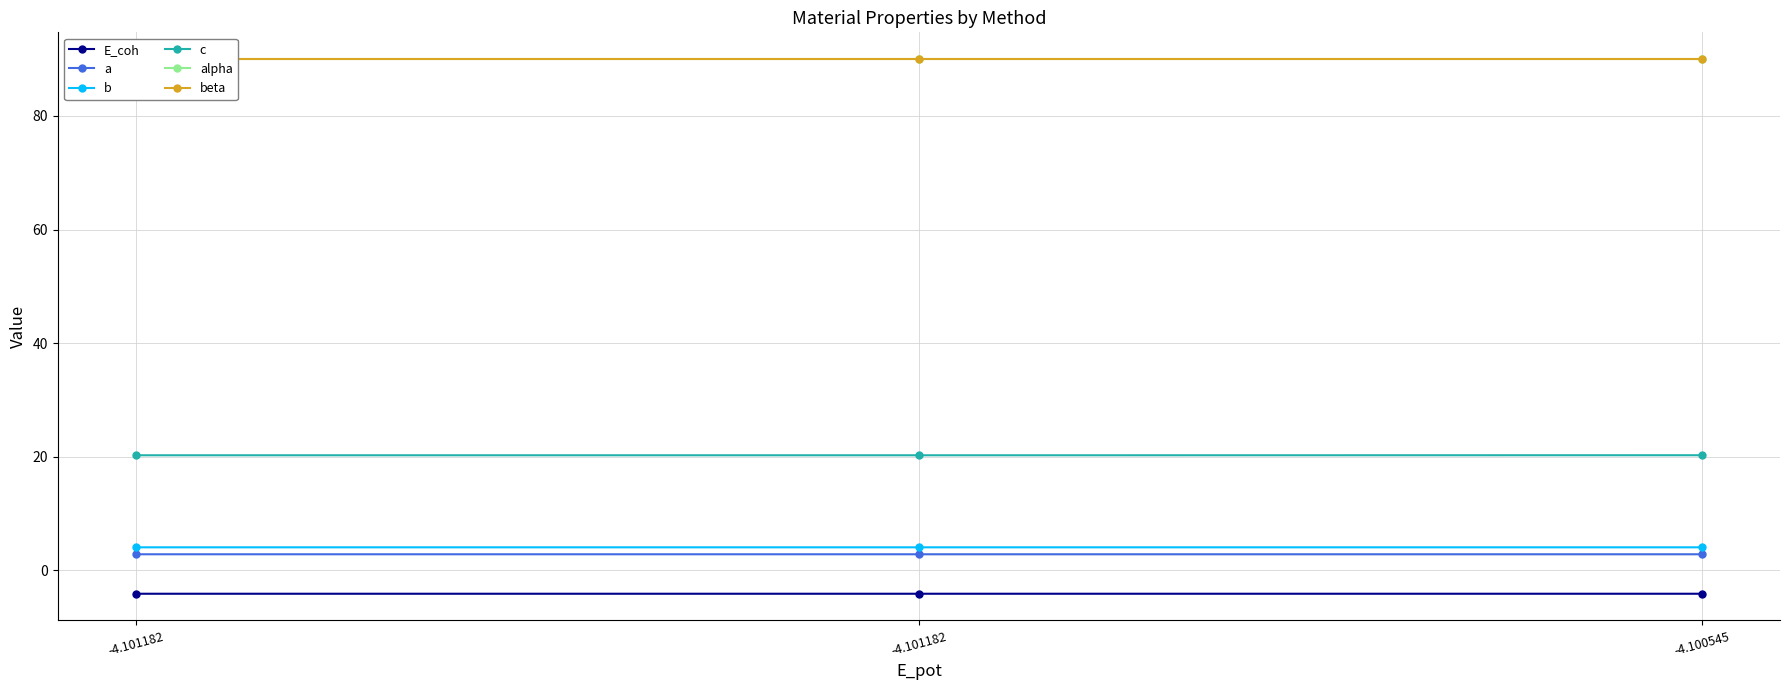

Reading left to right, list all the values displayed in this chart.

E_coh: -4.101182=-4.1	-4.101182=-4.1	-4.100545=-4.1
a: -4.101182=2.8	-4.101182=2.8	-4.100545=2.8
b: -4.101182=4.1	-4.101182=4.1	-4.100545=4.1
c: -4.101182=20.3	-4.101182=20.3	-4.100545=20.3
alpha: -4.101182=90.0	-4.101182=90.0	-4.100545=90.0
beta: -4.101182=90.0	-4.101182=90.0	-4.100545=90.0